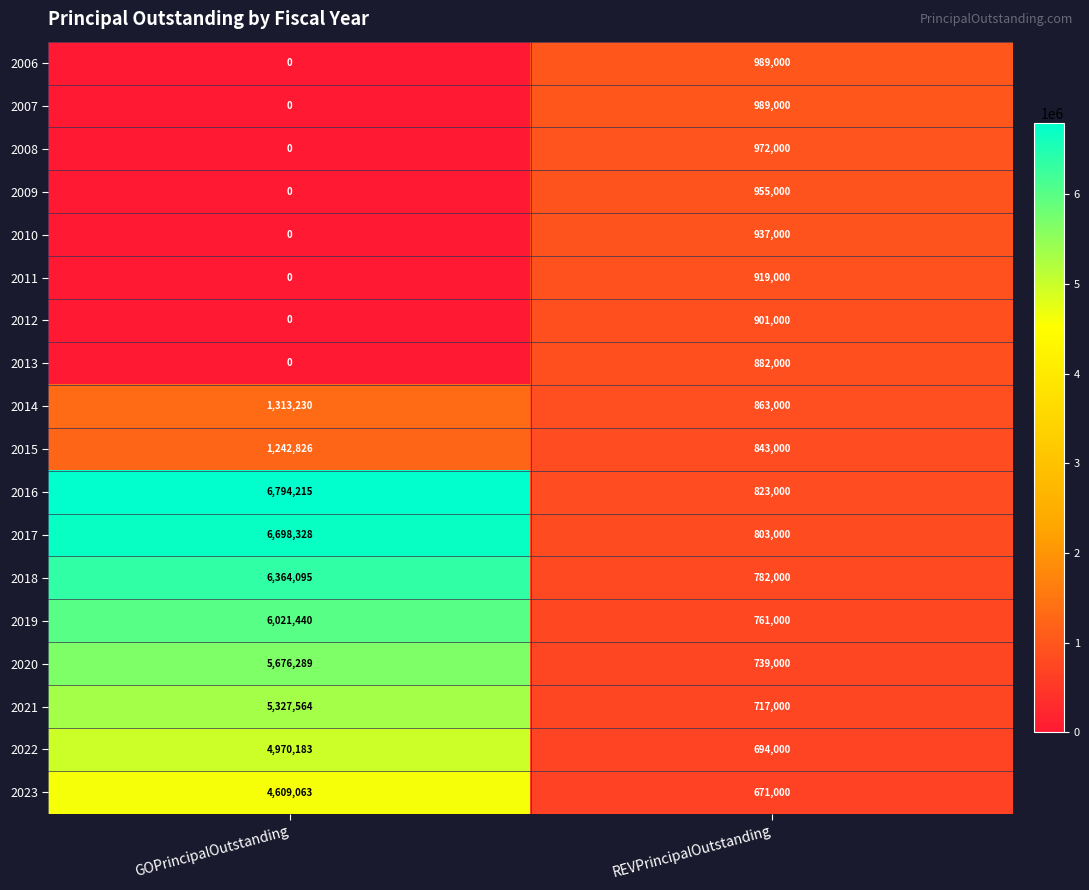

True or false: 2007 has a value of 989000 at REVPrincipalOutstanding.

True